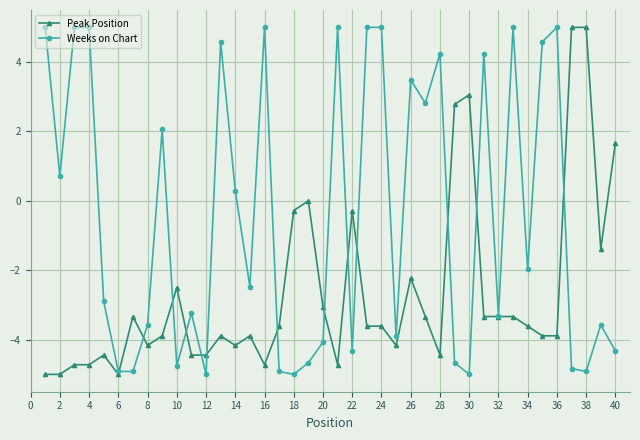

What is the greatest value displayed?

5.0